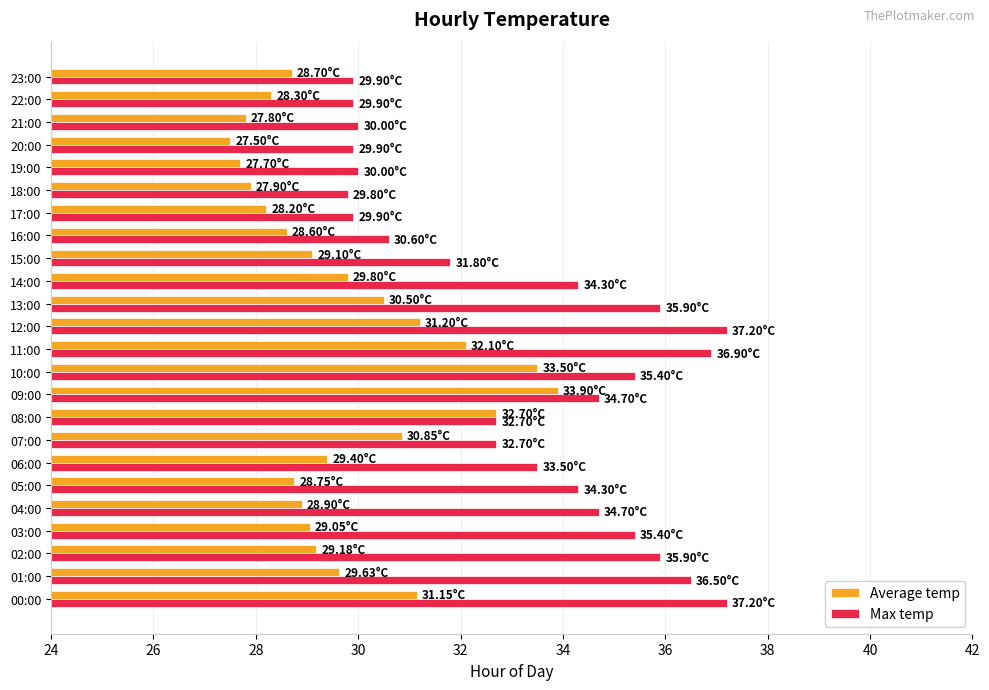

Which series has the widest spread of values?

Max temp